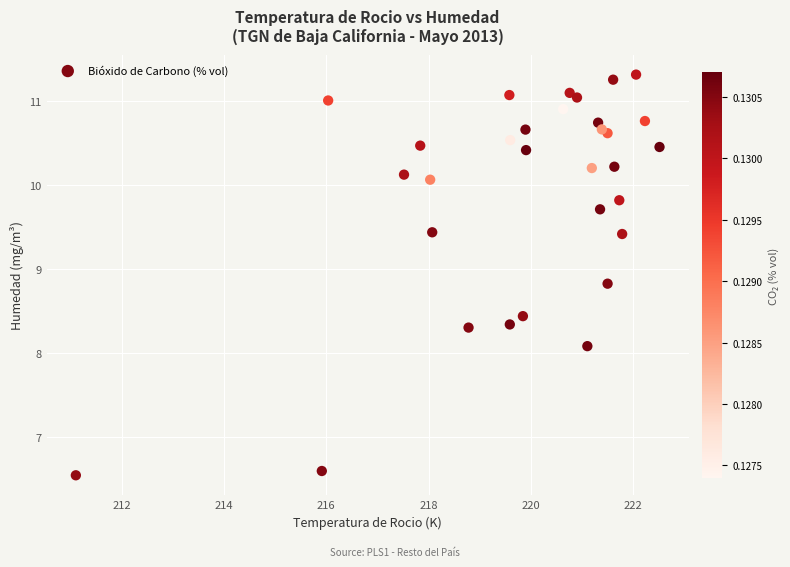

What Y value in the scatter plot is closest to 8?

8.1